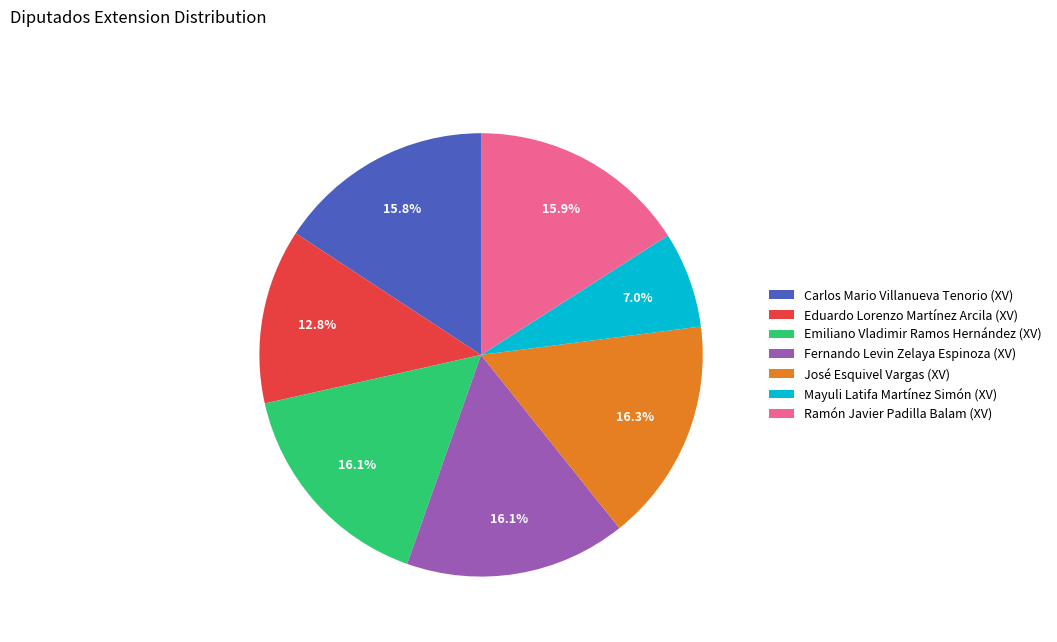

How many segments does this pie chart have?

7